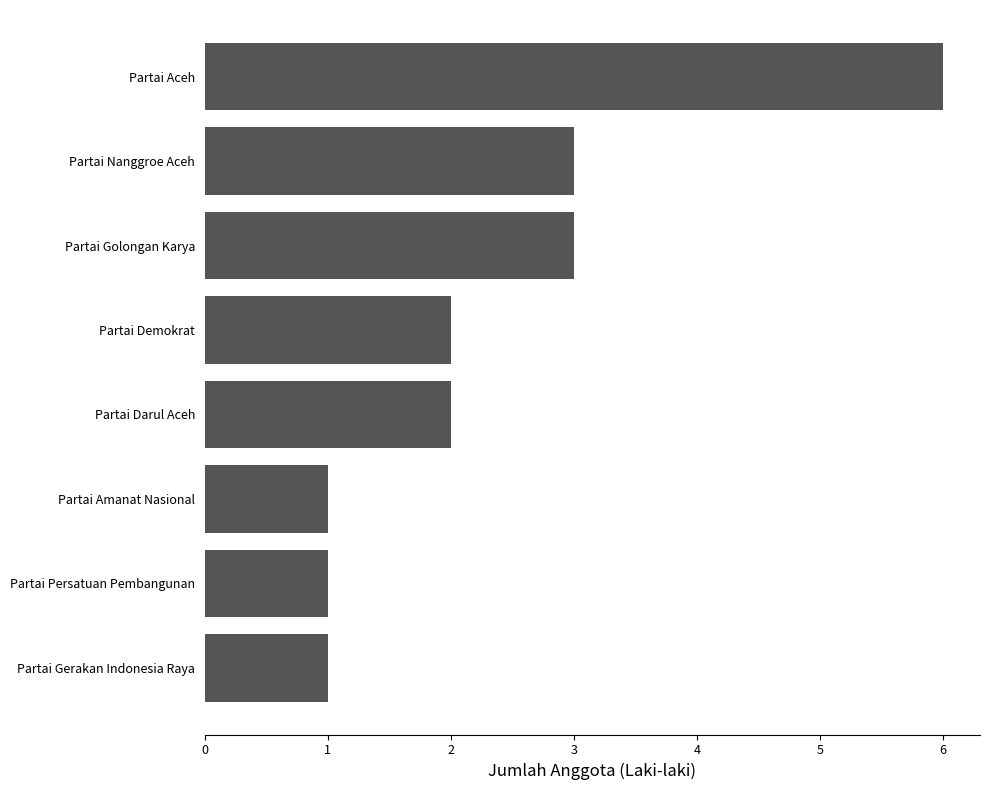

Is it true that the value at Partai Golongan Karya is 3?

True